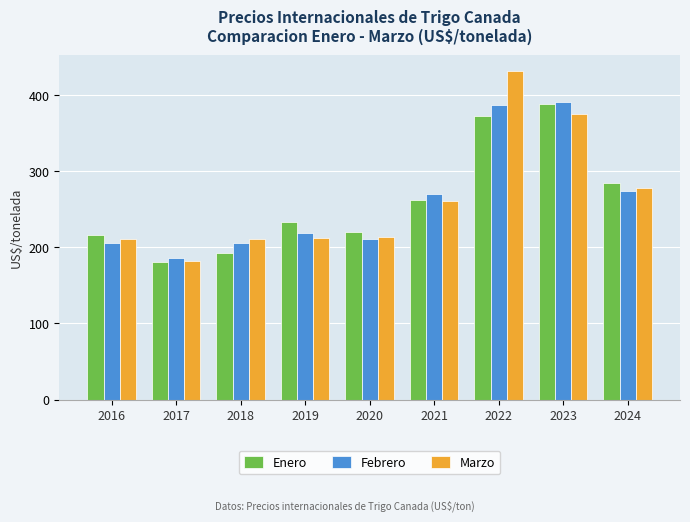

What is the sum of all Enero values?

2349.3